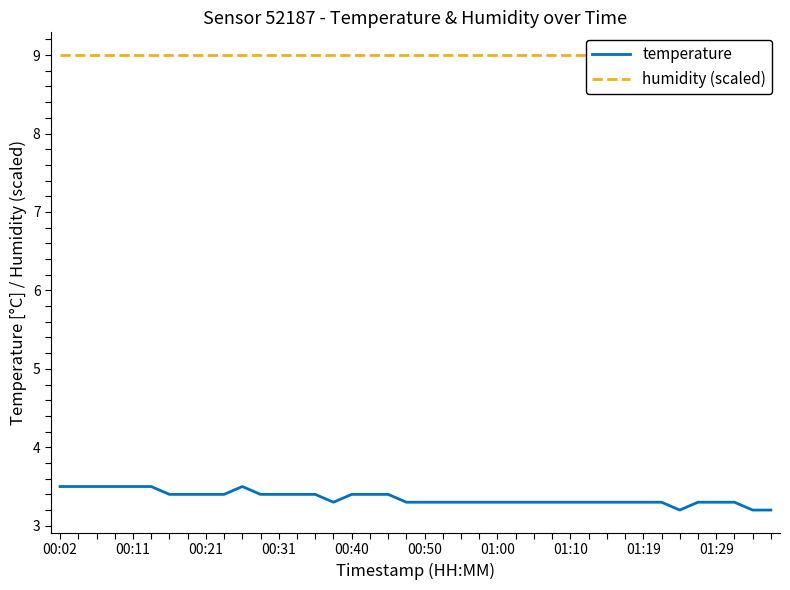

What is the greatest value displayed?

9.0